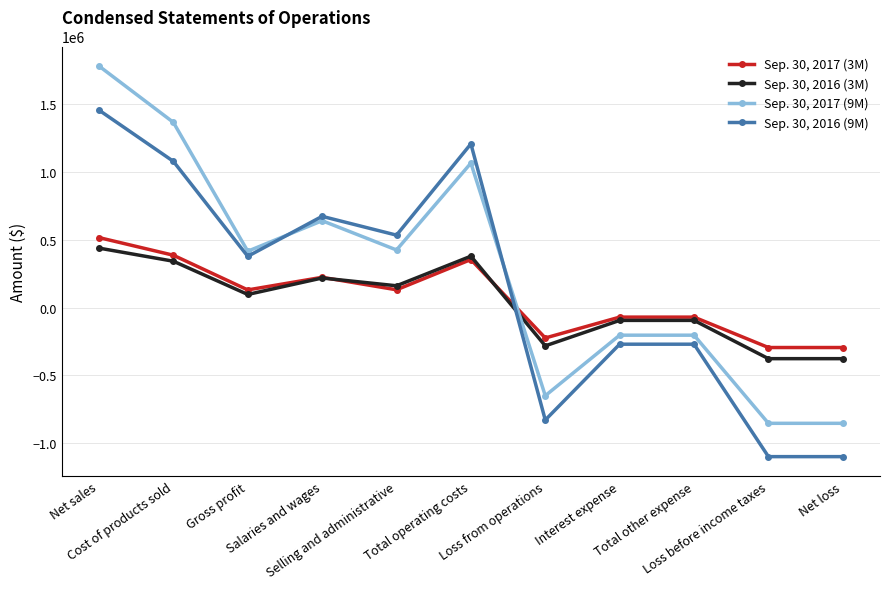

Where is the first local minimum for Sep. 30, 2016 (3M)?

Gross profit